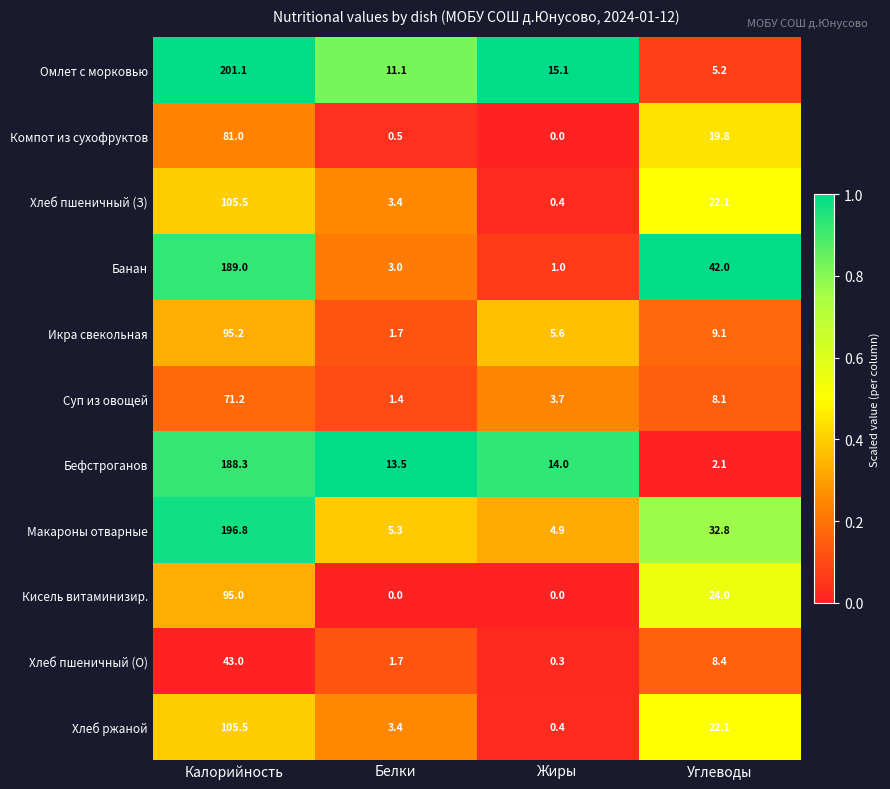

Which category has the lowest value in the Хлеб пшеничный (З) series?

Жиры